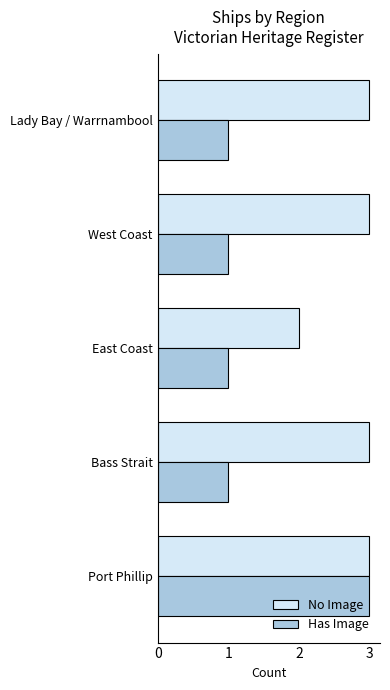

Between Port Phillip and West Coast, which series saw the biggest shift?

Has Image